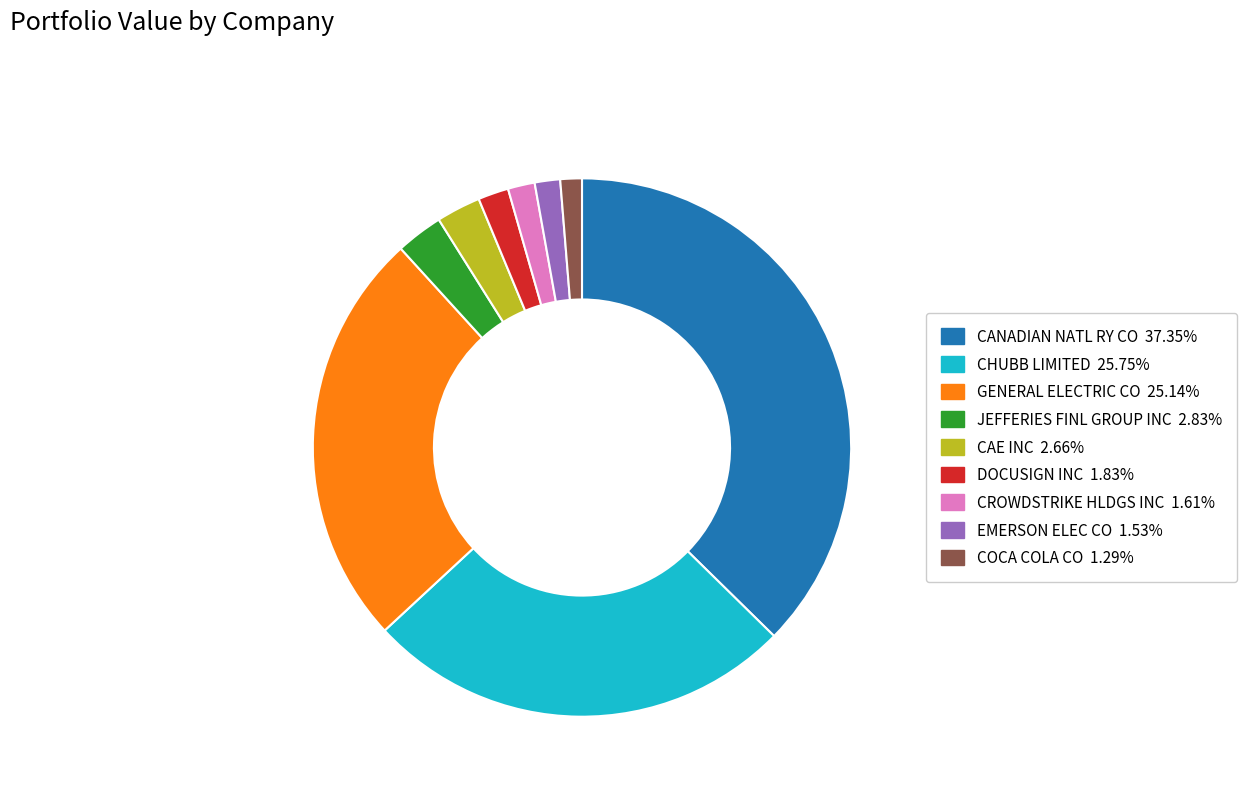

Is the sum of EMERSON ELEC CO and DOCUSIGN INC greater than half?

No